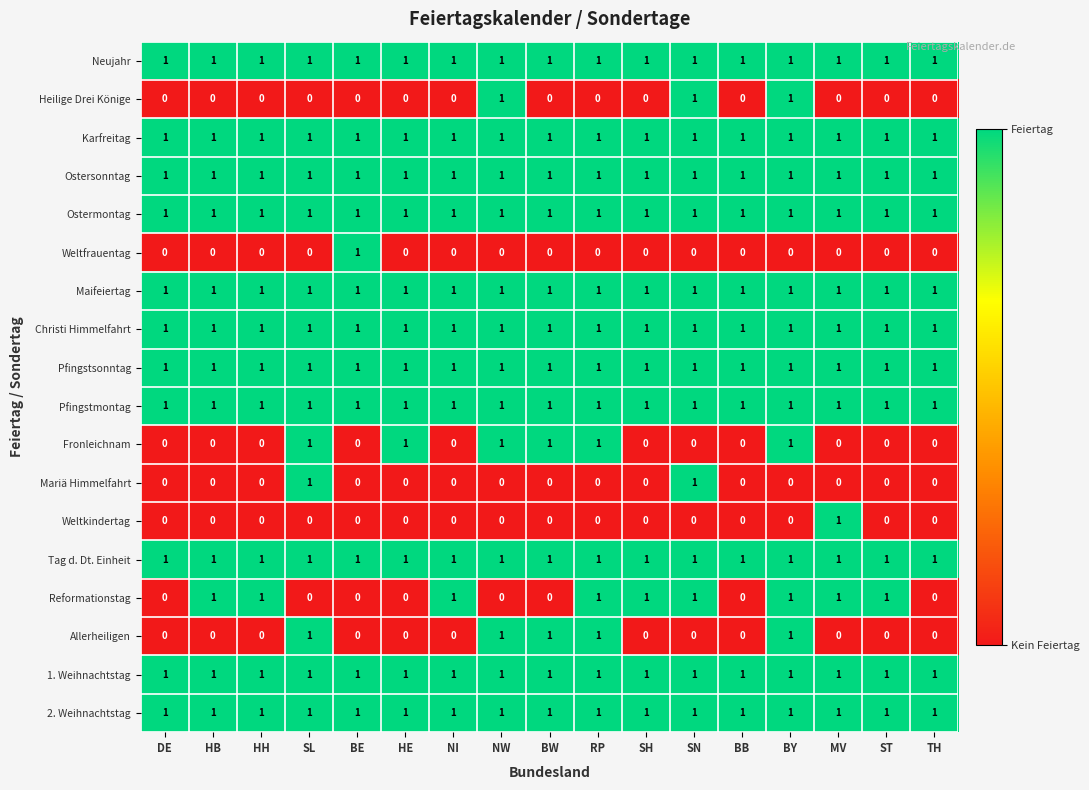

At how many categories does at least one series exceed 0?

17